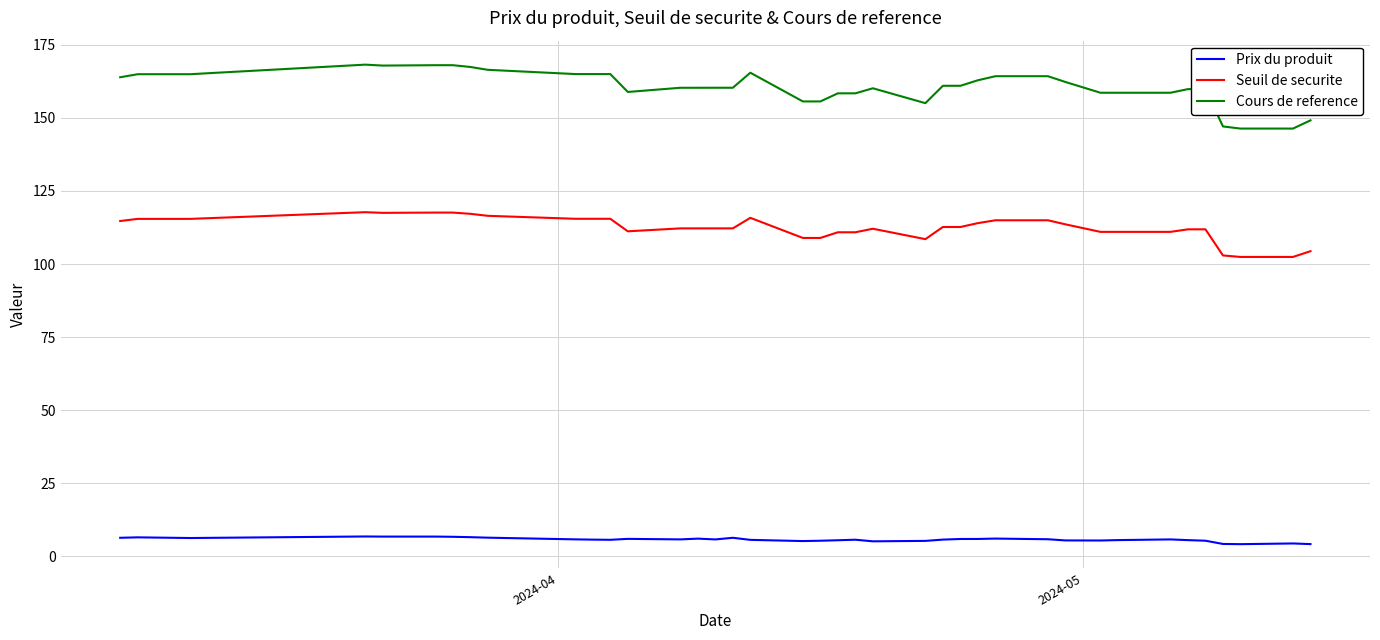

Rank the series by their maximum value, from highest to lowest.

Cours de reference, Seuil de securite, Prix du produit